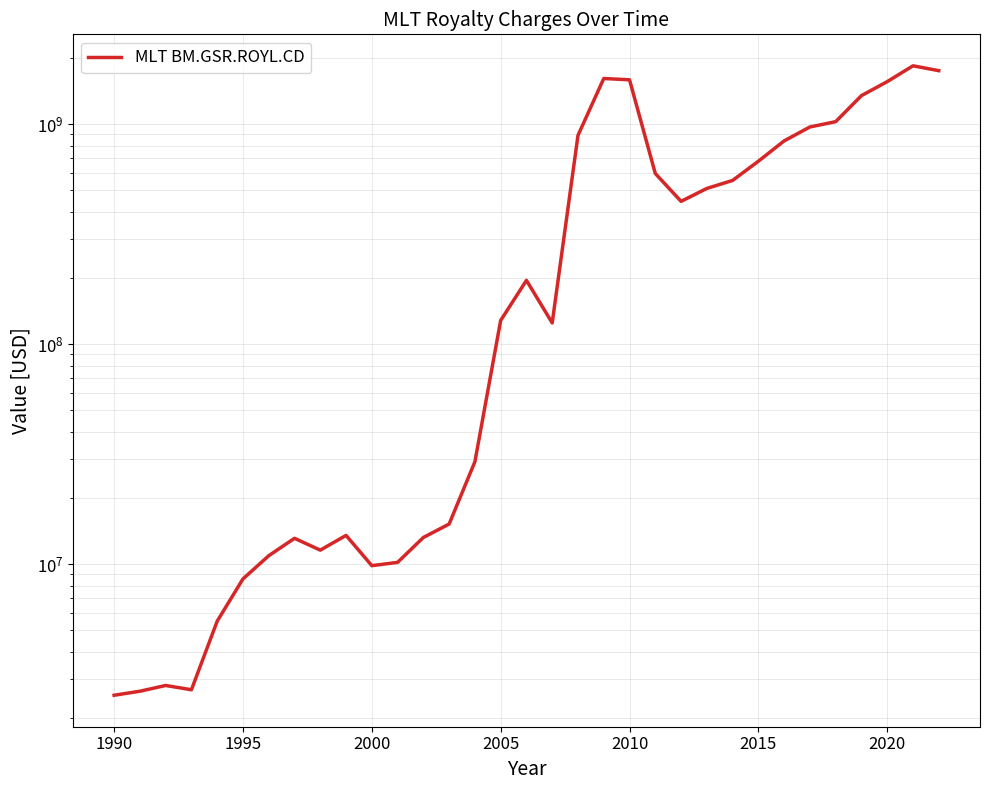

Count the number of data series in this chart.

1